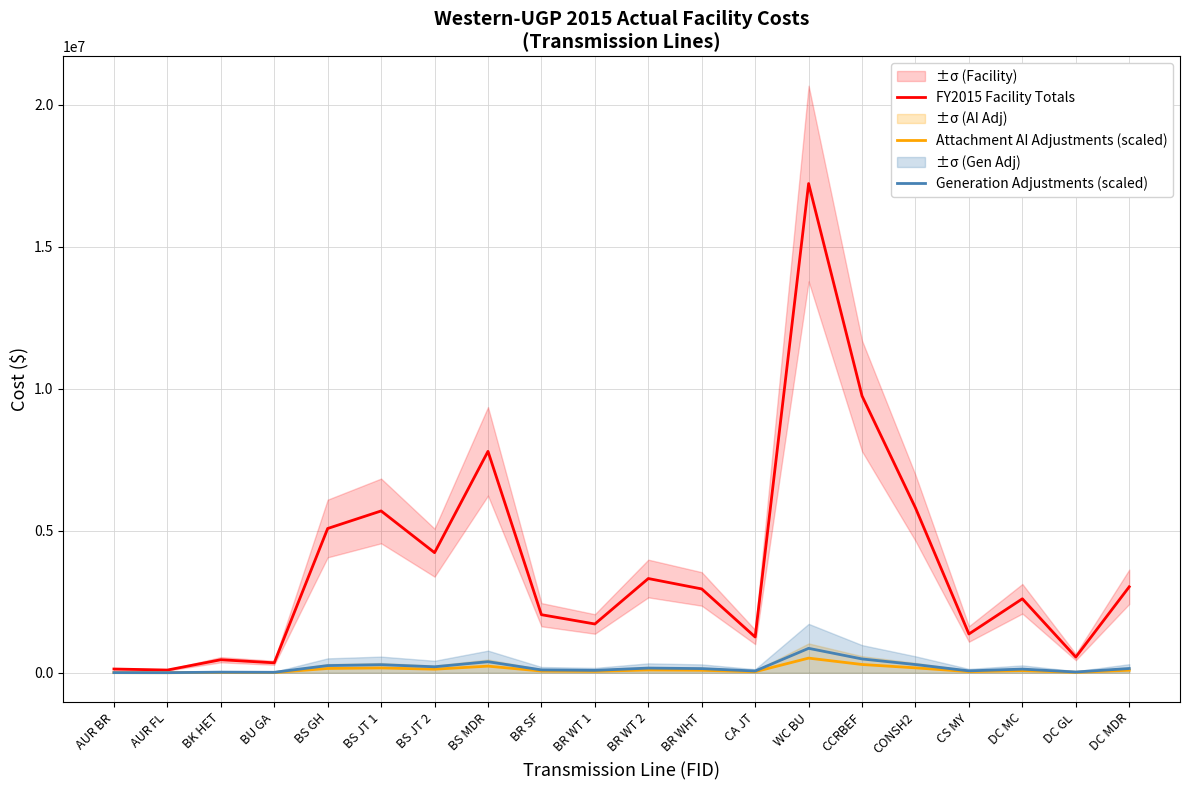

What is the difference between the highest and lowest values at CA JT?

1221878.0